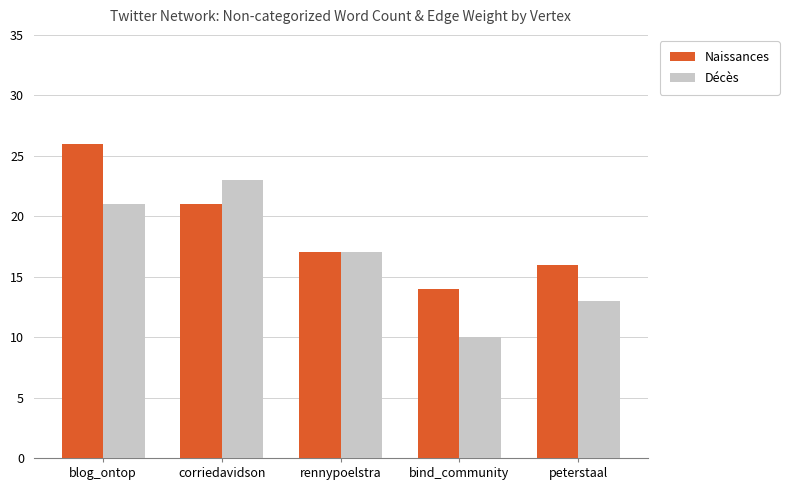

At peterstaal, list the series in order from smallest to largest.

Décès, Naissances